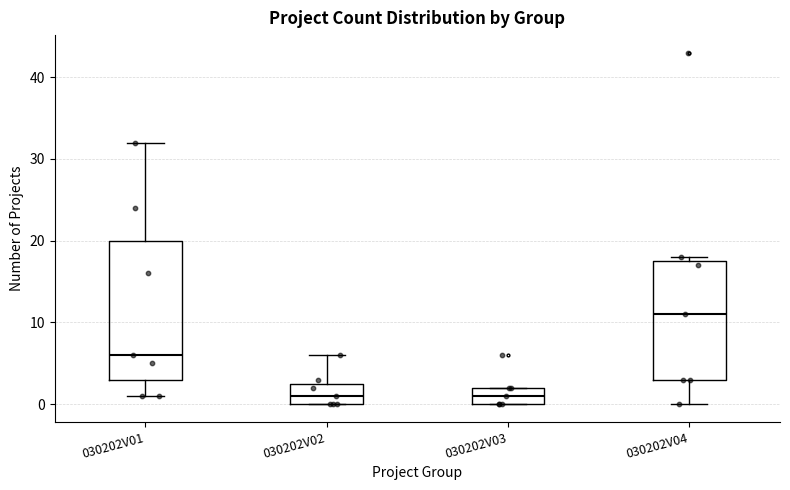

Comparing the boxes themselves (not the whiskers), which one is the tallest?

030202V01